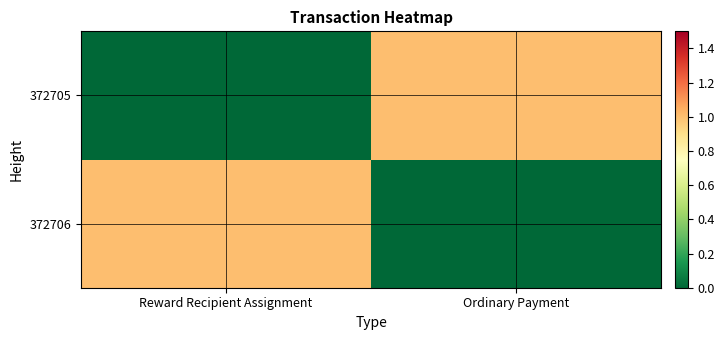

Reading left to right, what are all the values shown in this chart?

372706: Reward Recipient Assignment=1	Ordinary Payment=0
372705: Reward Recipient Assignment=0	Ordinary Payment=1